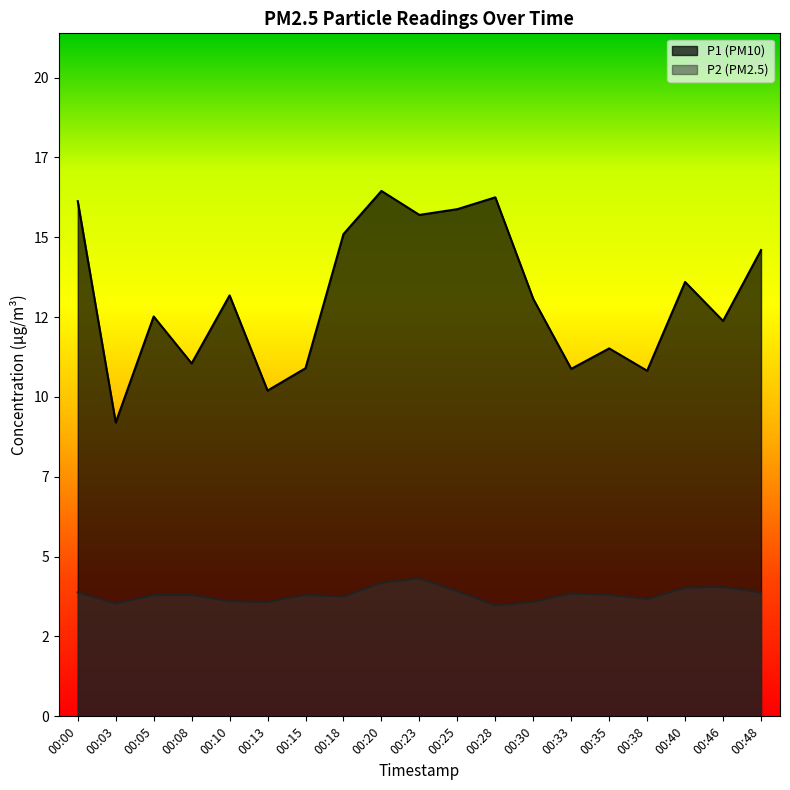

True or false: P1 and P2 intersect in this chart.

False